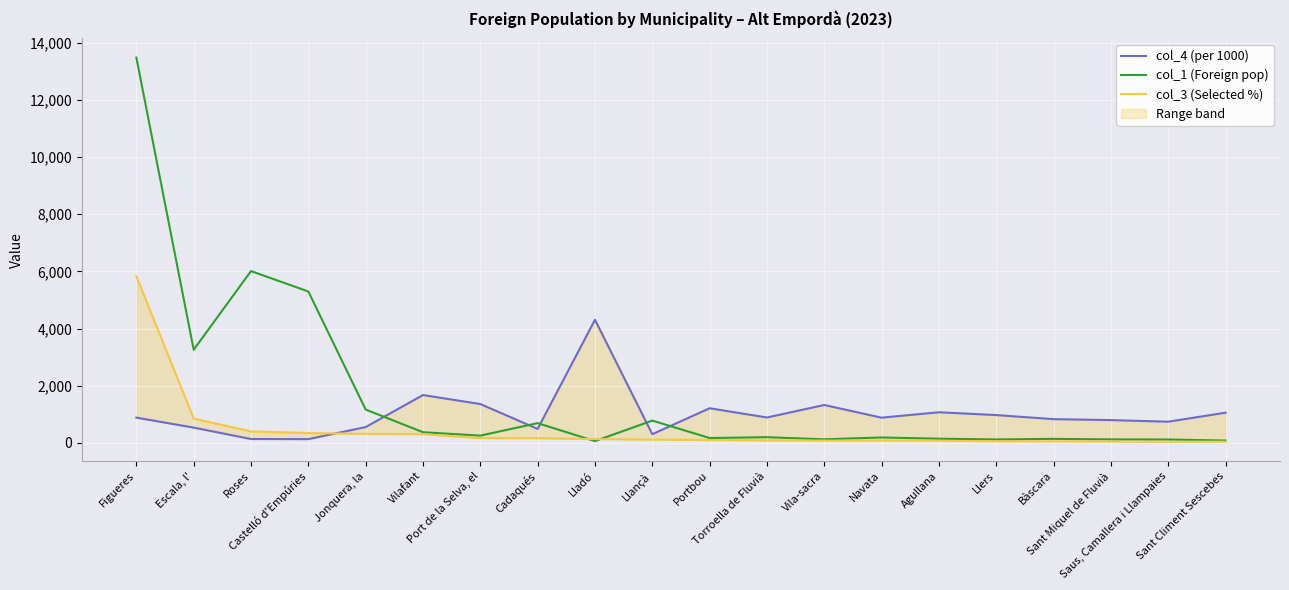

What position from the left is Saus, Camallera i Llampaies?

19